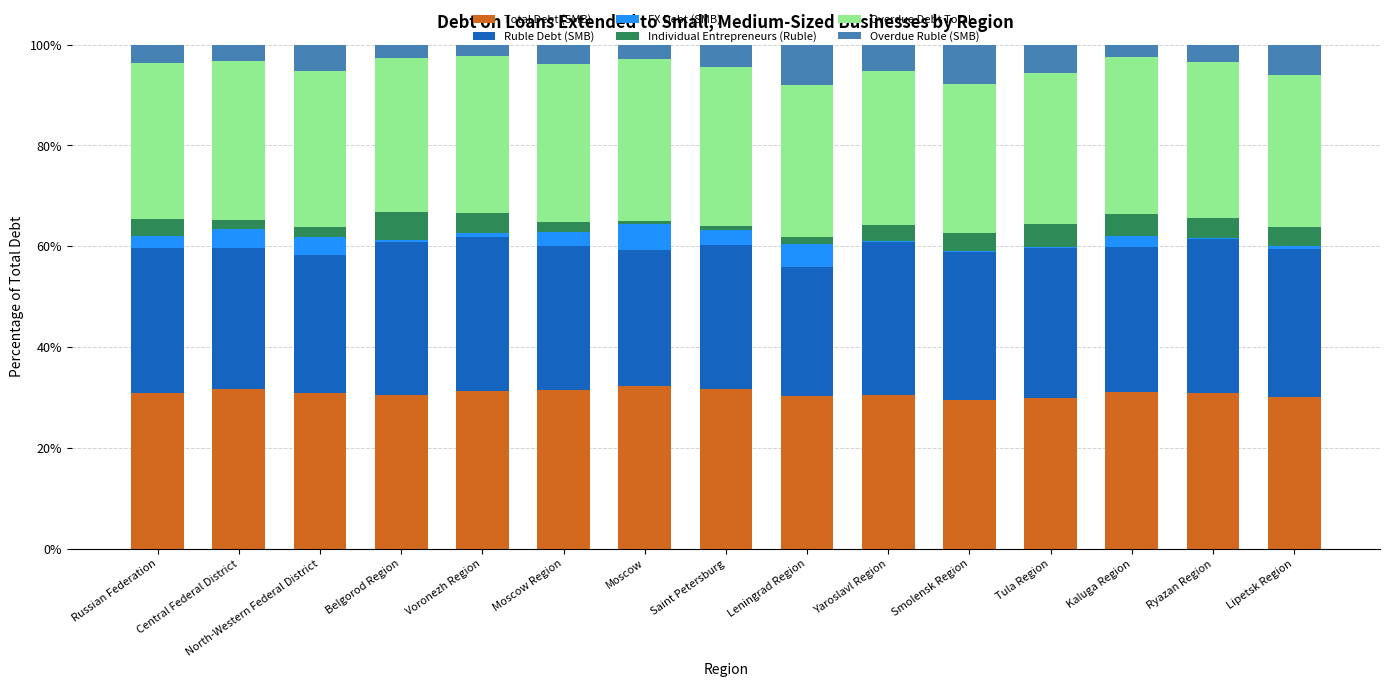

What is the sum of all Total Debt (SMB) values?

462.8